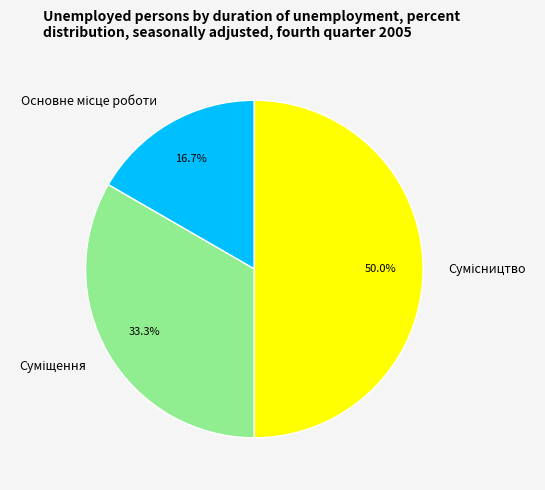

Rank the categories by value from highest to lowest.

Сумісництво, Суміщення, Основне місце роботи